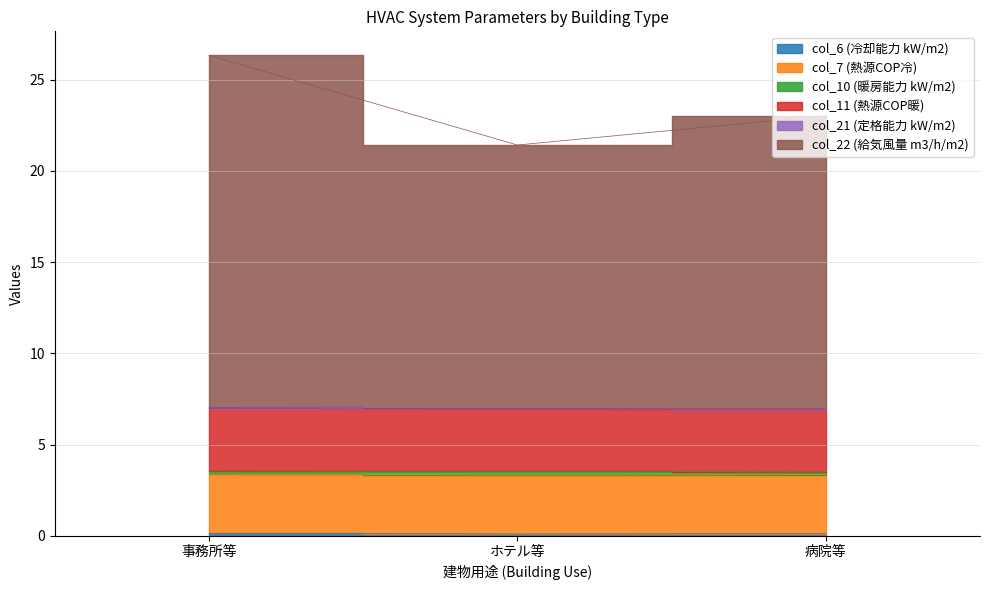

Does the chart contain stacked bars?

No